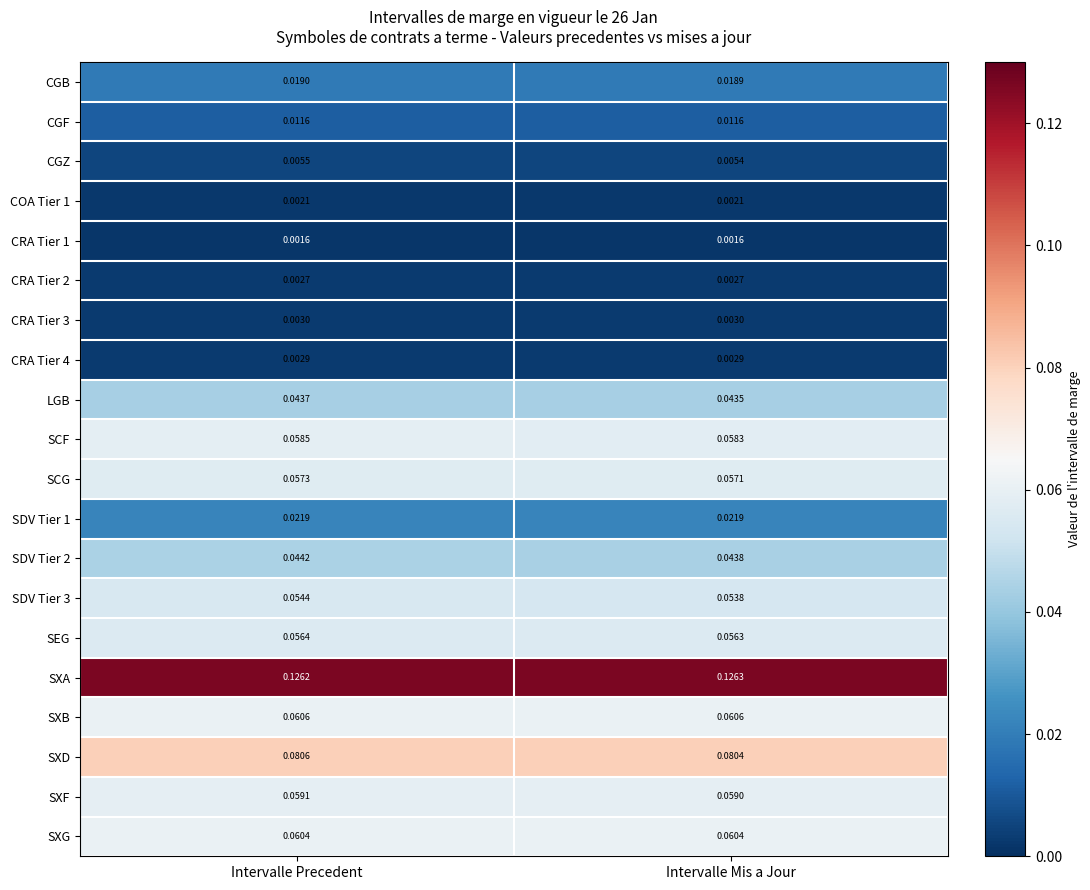

Which series has the largest total across all categories?

SXA